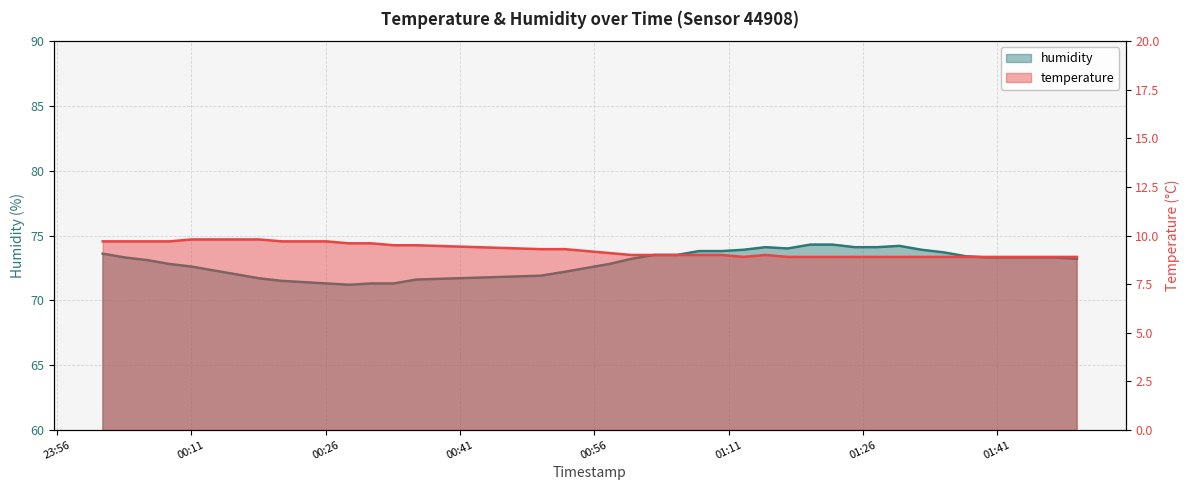

How many values in the humidity series exceed 73?

24